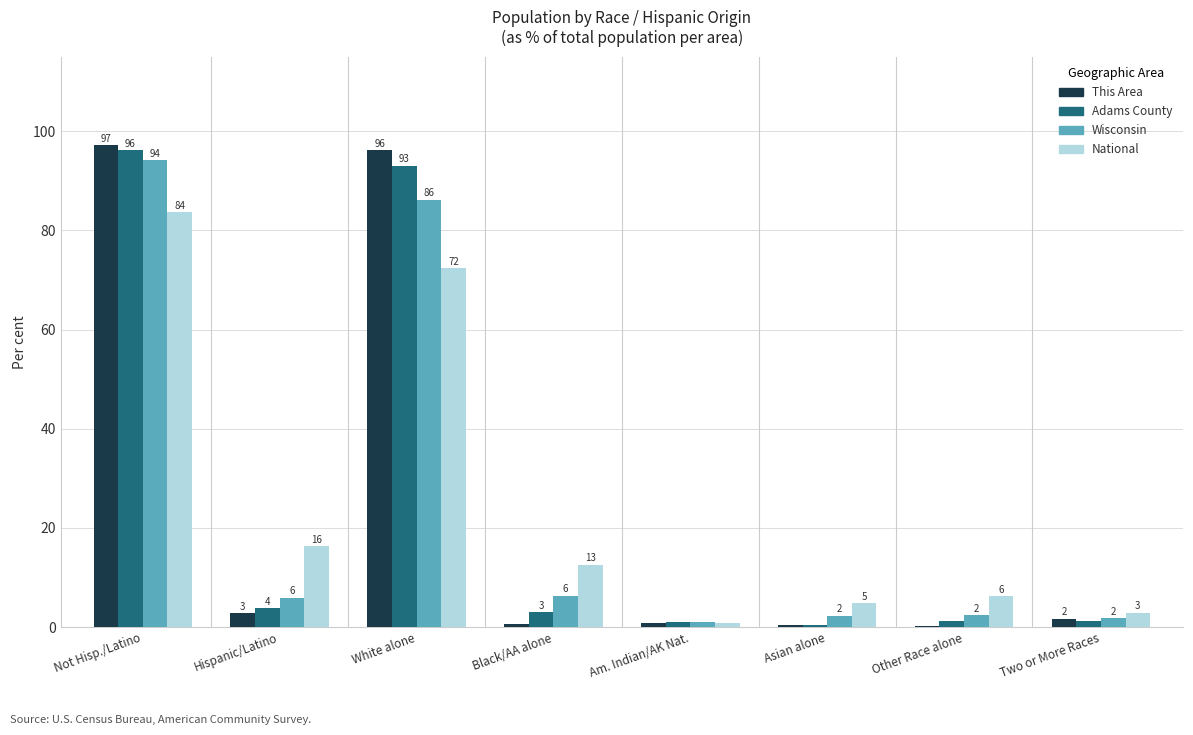

What are all the series names shown in the legend?

This Area, Adams County, Wisconsin, National